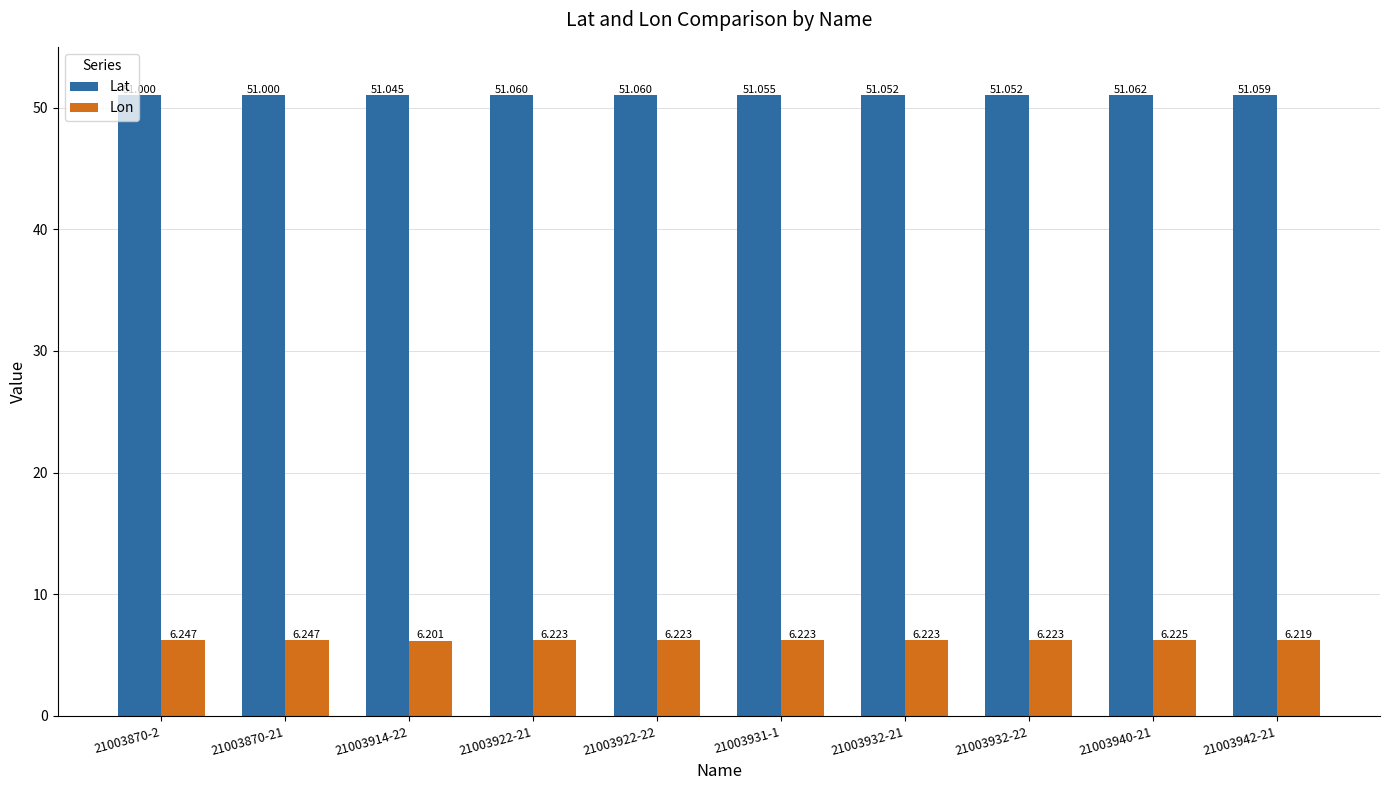

Which series has the largest range (max minus min)?

Lat